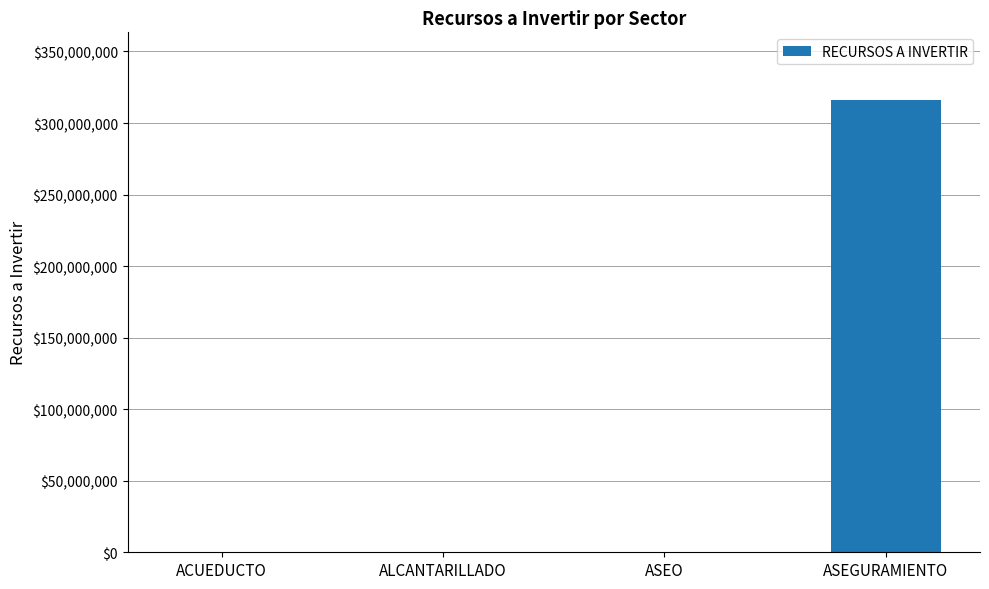

What is the change in value from ACUEDUCTO to ASEGURAMIENTO?

+315996001